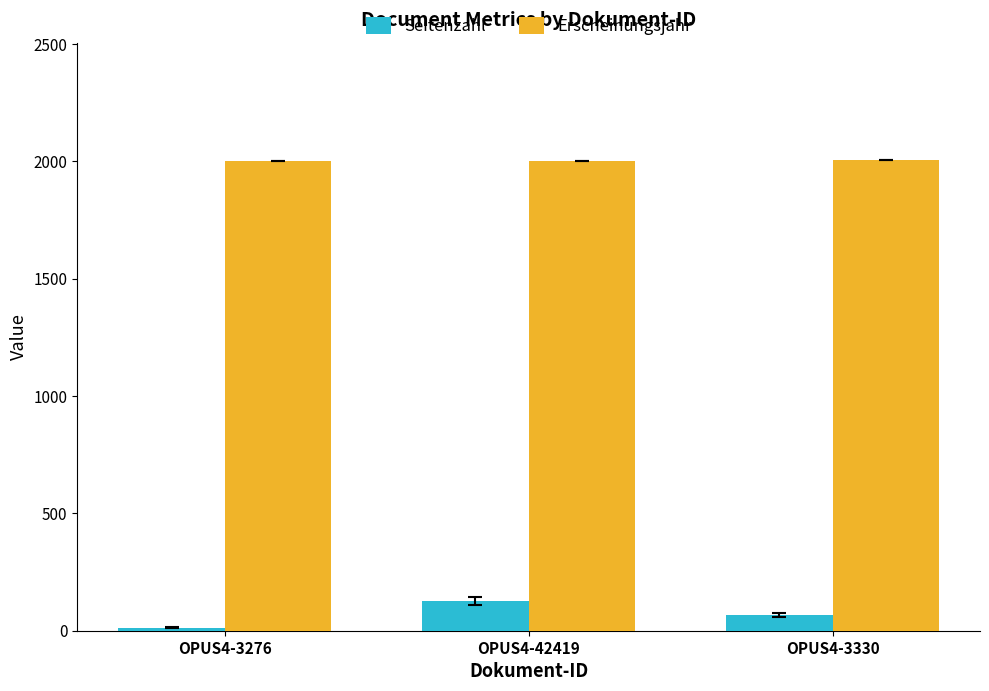

What is the average value of the Seitenzahl series?

69